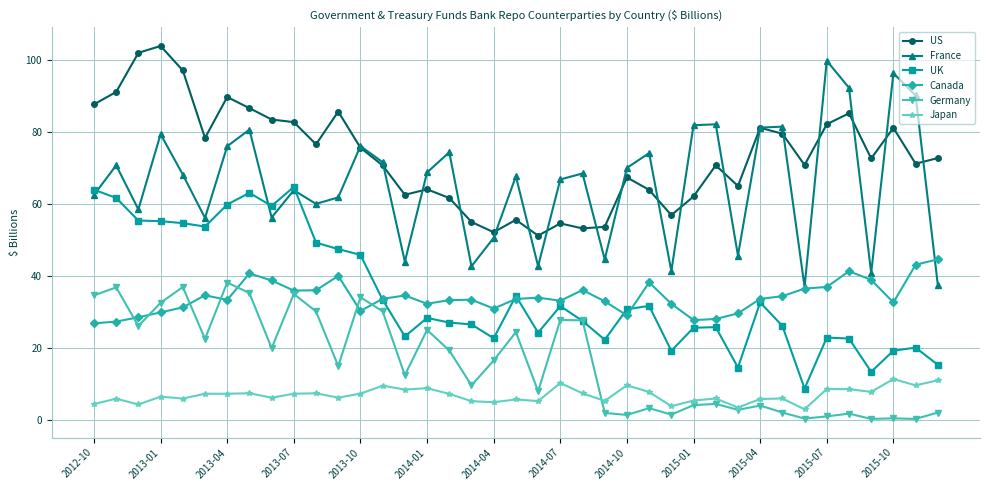

How many interior local valleys does the France series have?

12